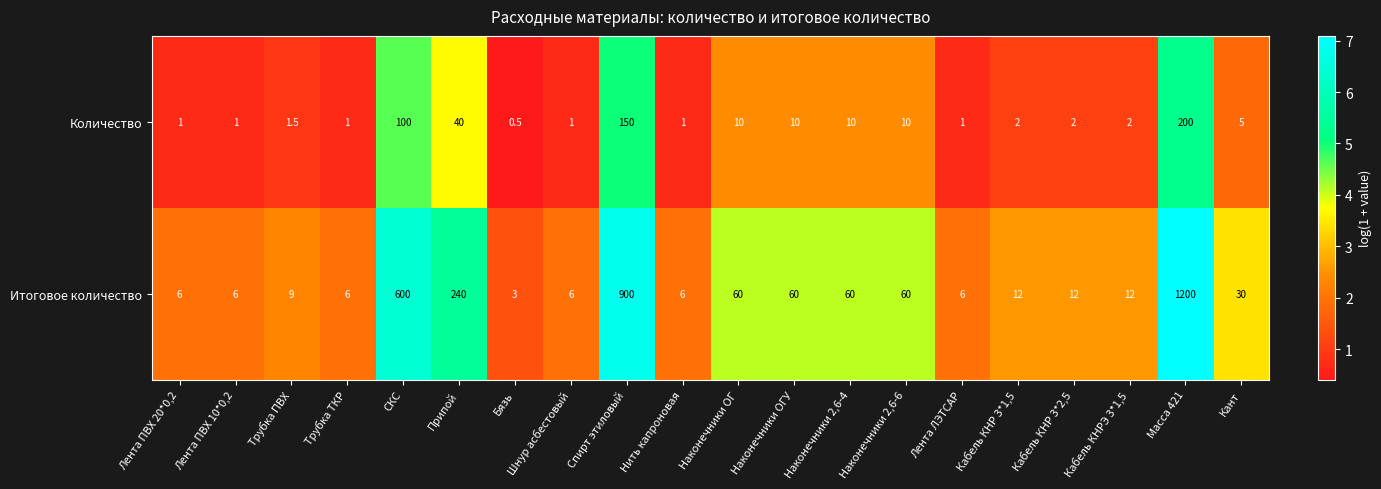

At which category does the chart reach its peak across all series?

Масса 421